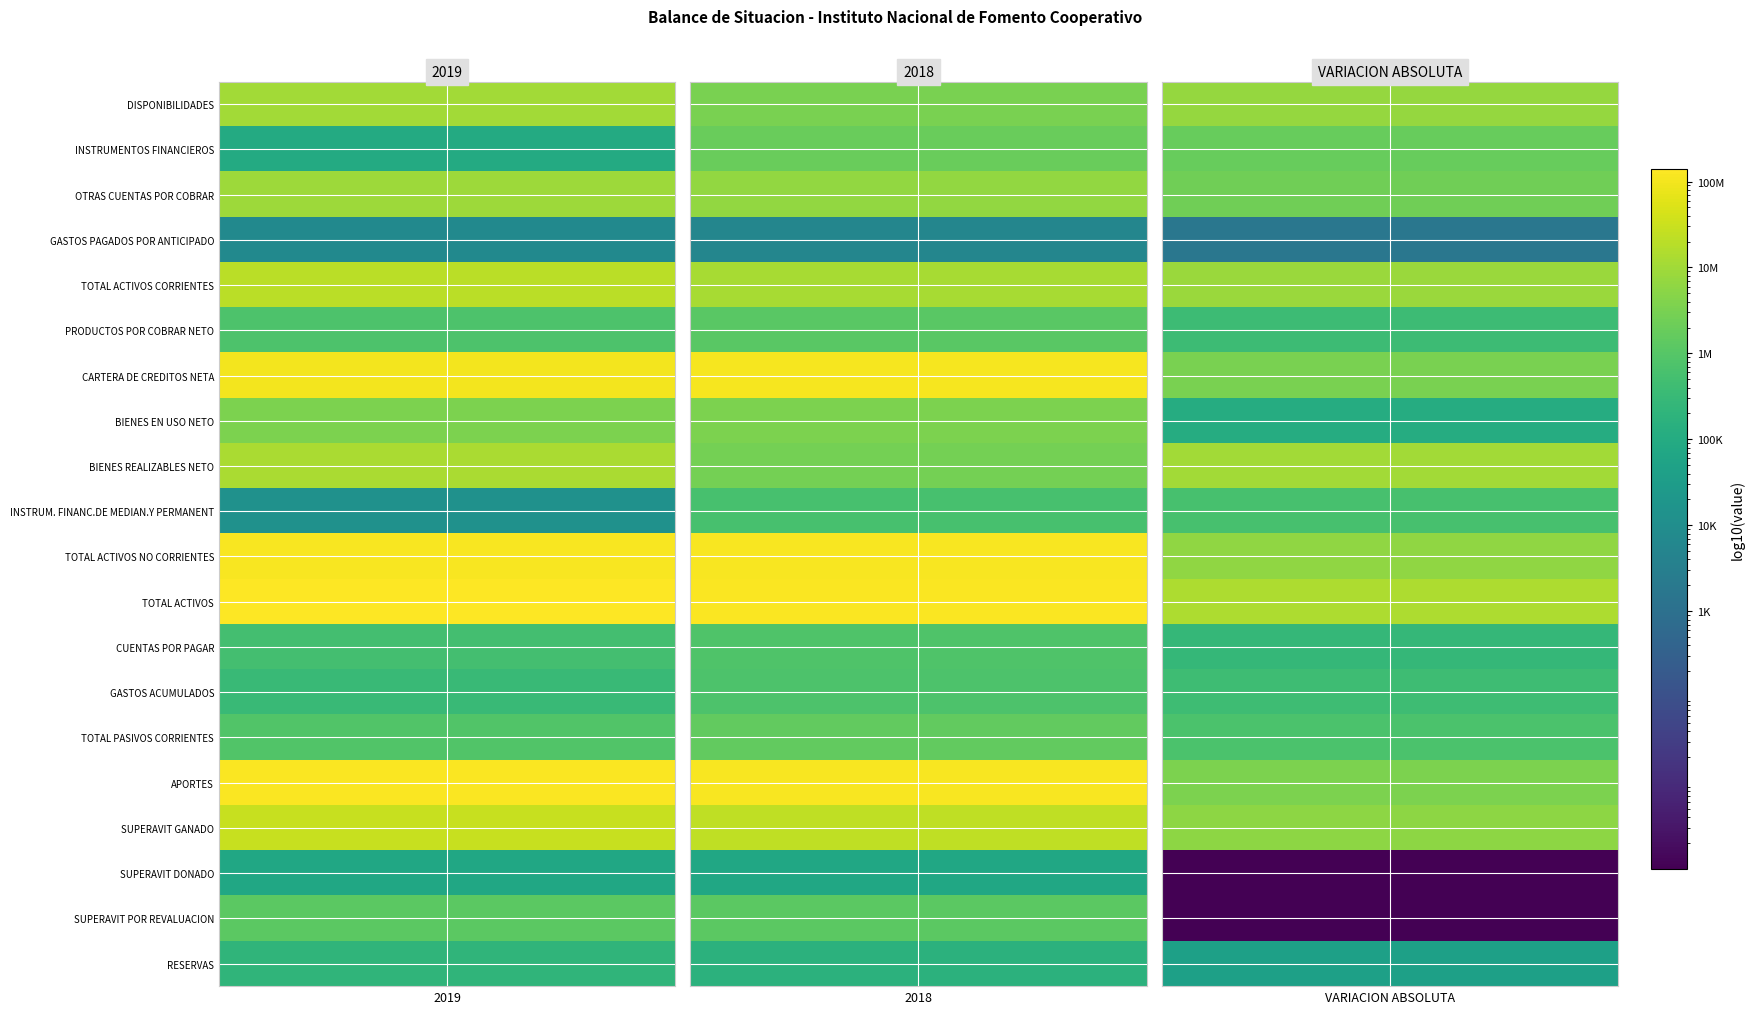

True or false: INSTRUM. FINANC.DE MEDIAN.Y PERMANENT has a value of -577490 at OTRAS CUENTAS POR COBRAR.

True